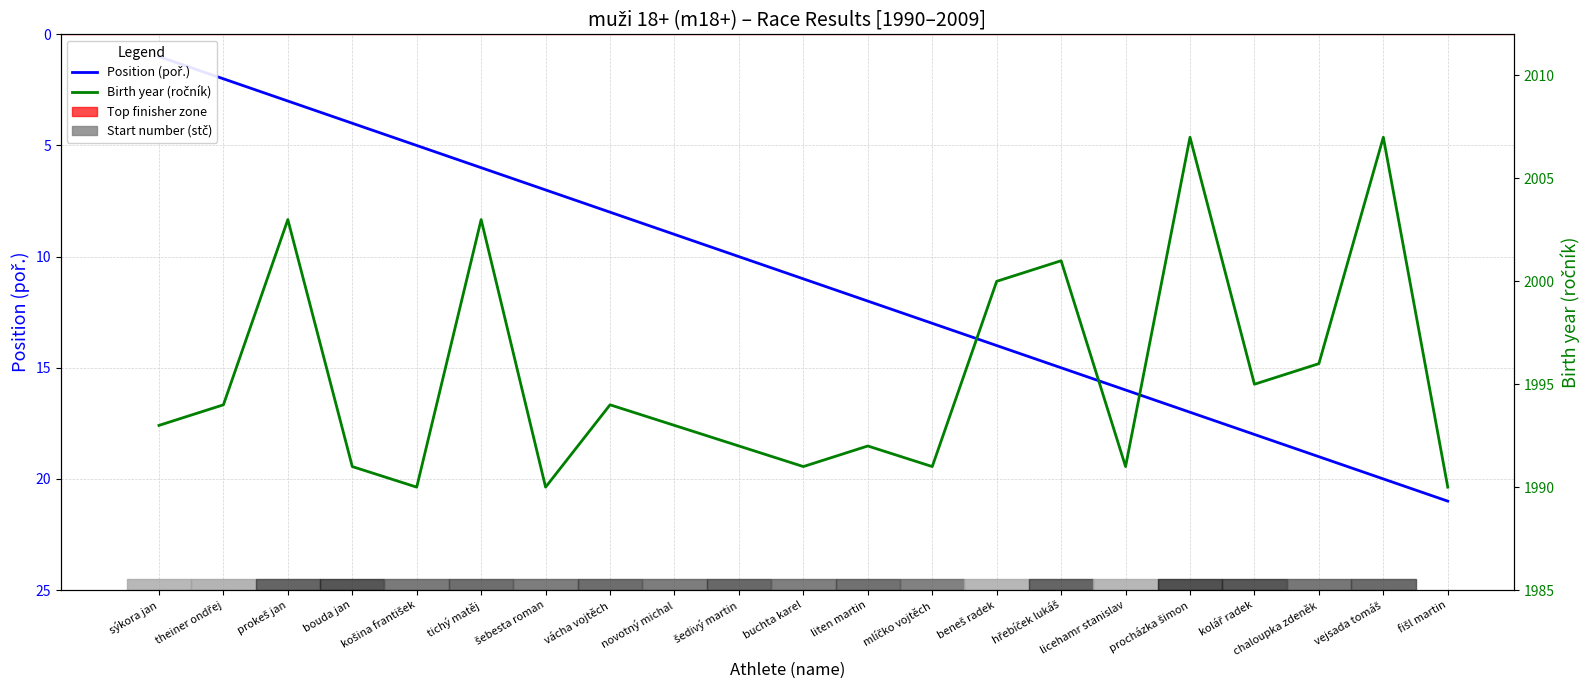

Where is Birth year (ročník) nearest to the value 1998?

beneš radek